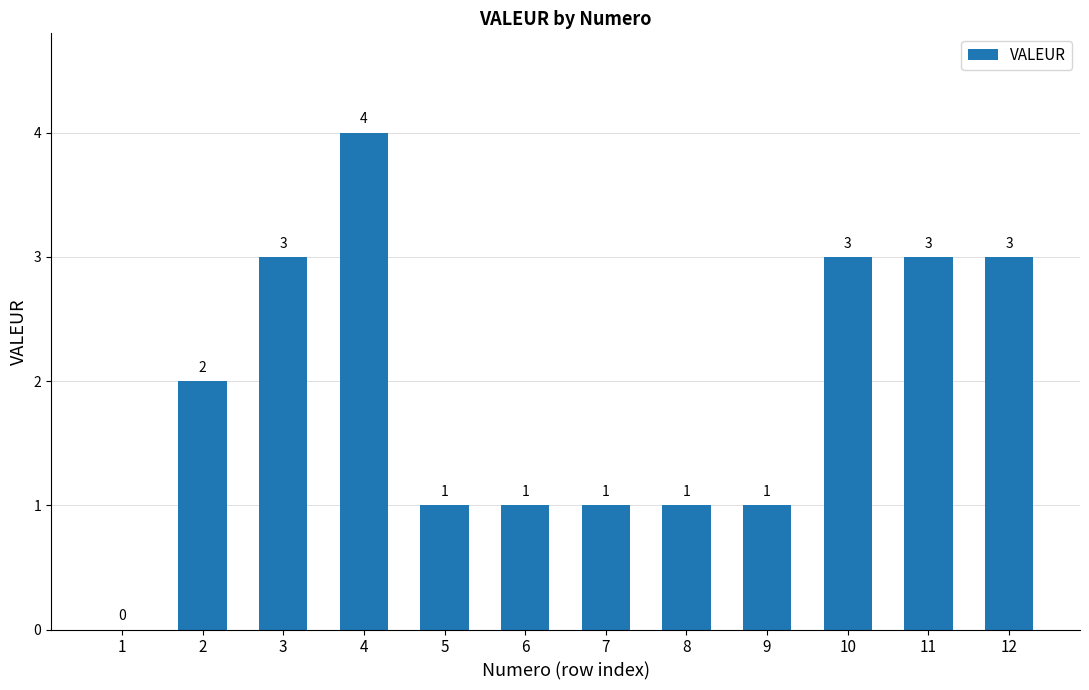

Where is the data nearest to the value 2?

2